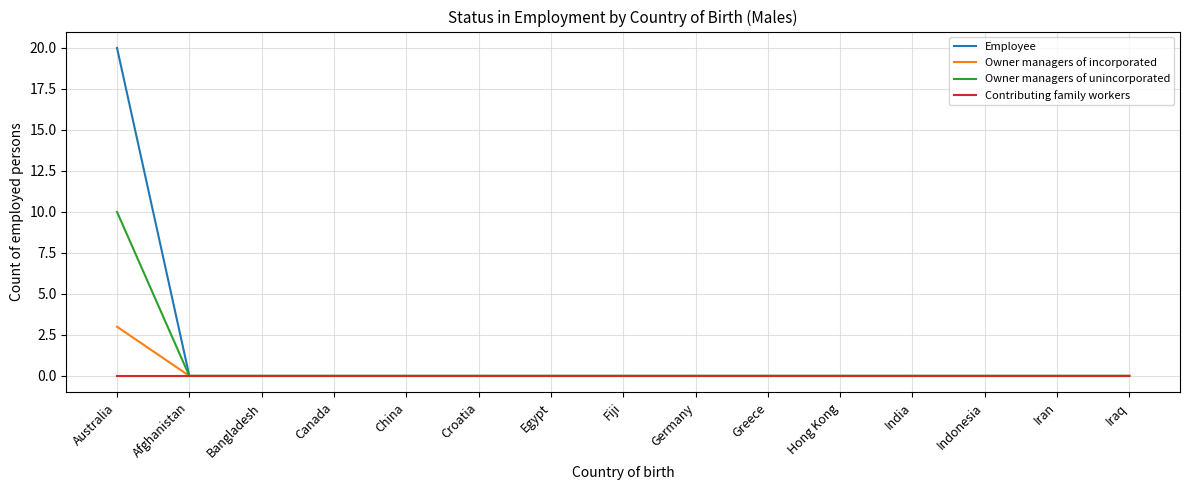

At which category is the sum across all series the highest?

Australia